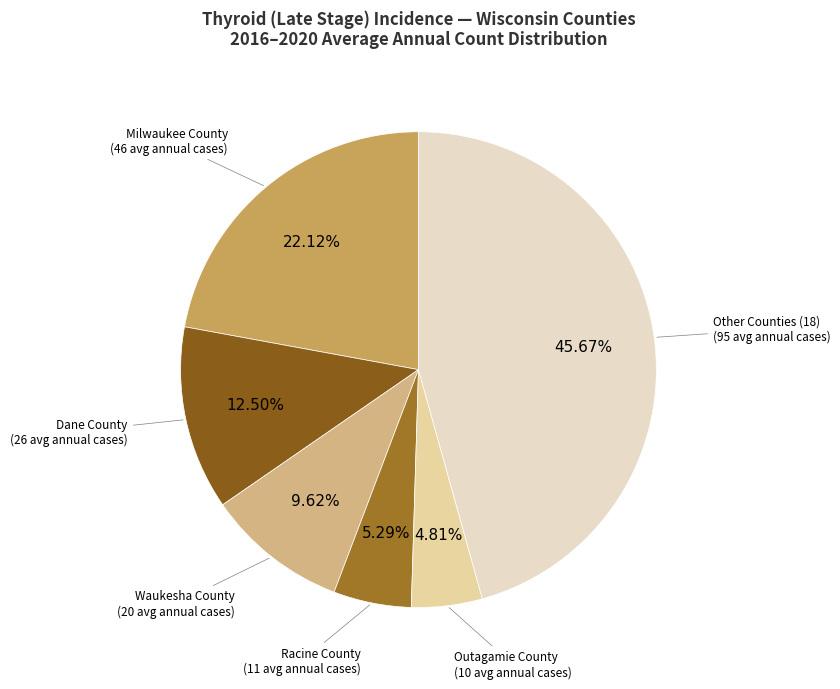

How many segments does this pie chart have?

6